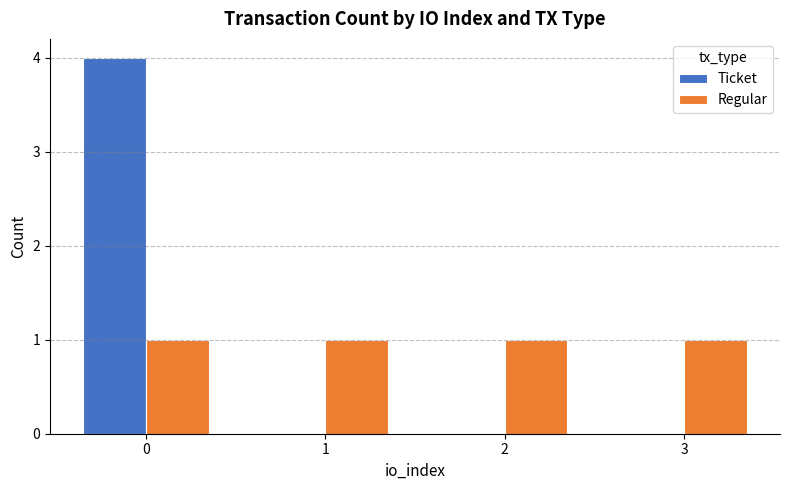

Reading left to right, extract all data points from this chart.

Ticket: 0=4	1=0	2=0	3=0
Regular: 0=1	1=1	2=1	3=1